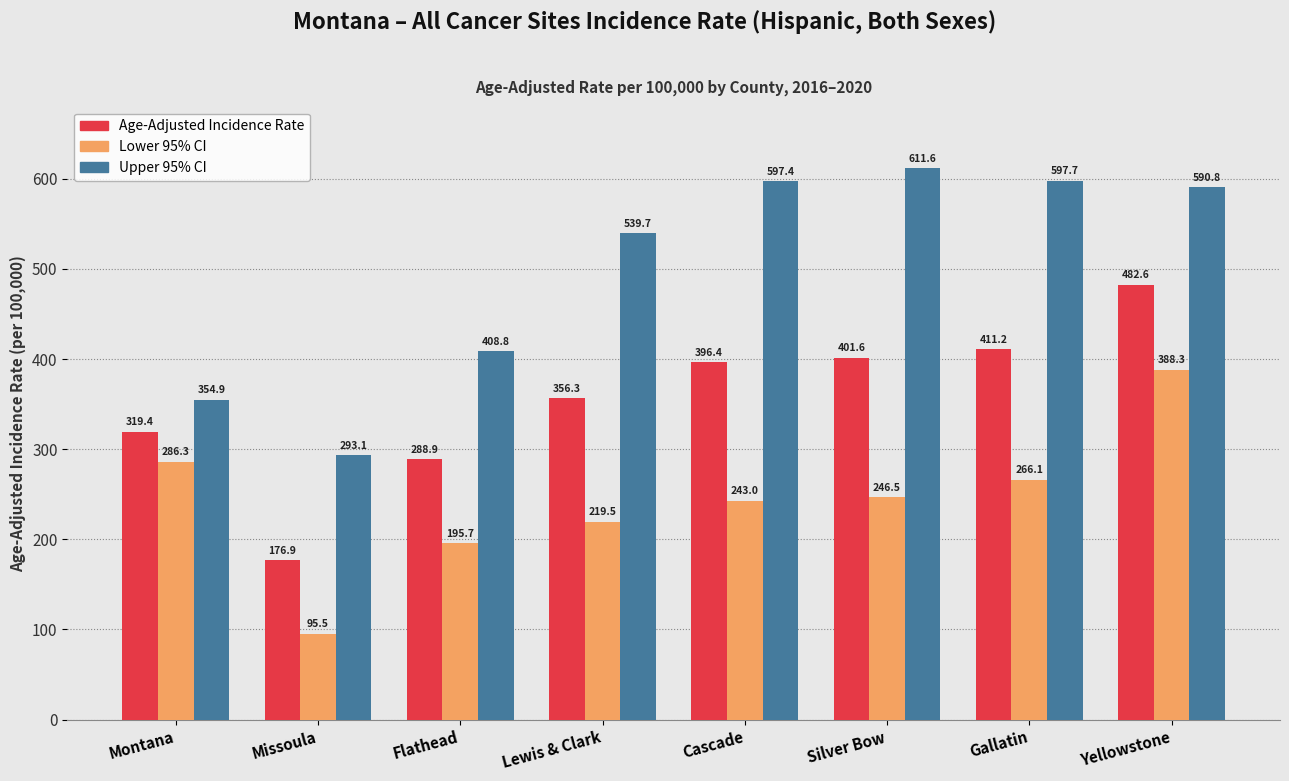

How many data points in Upper 95% CI are less than 590?

4